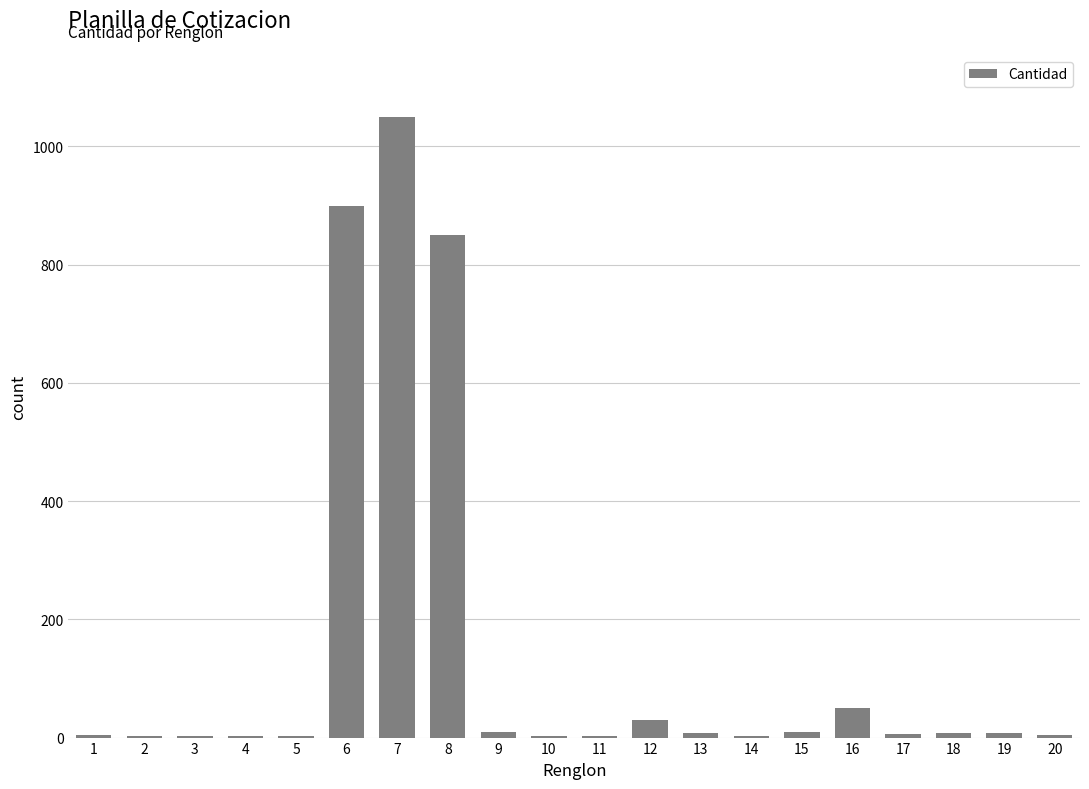

What is the change in value from 16 to 20?

-46